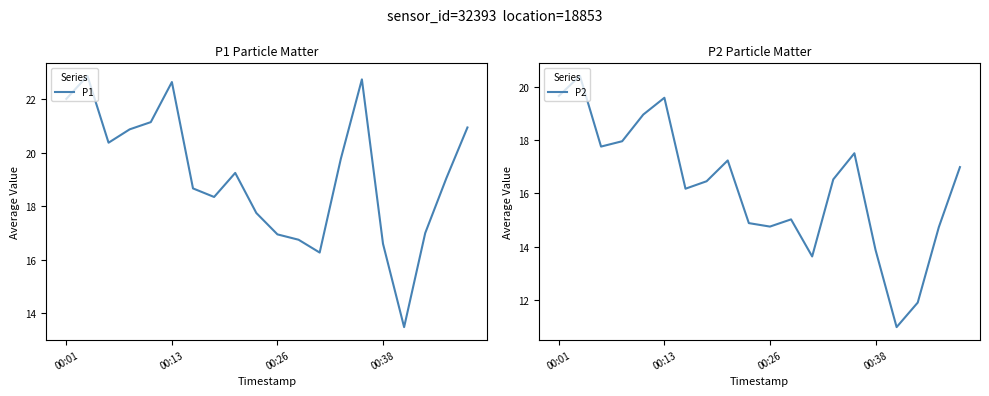

What is the total value across all series at 14?

40.2